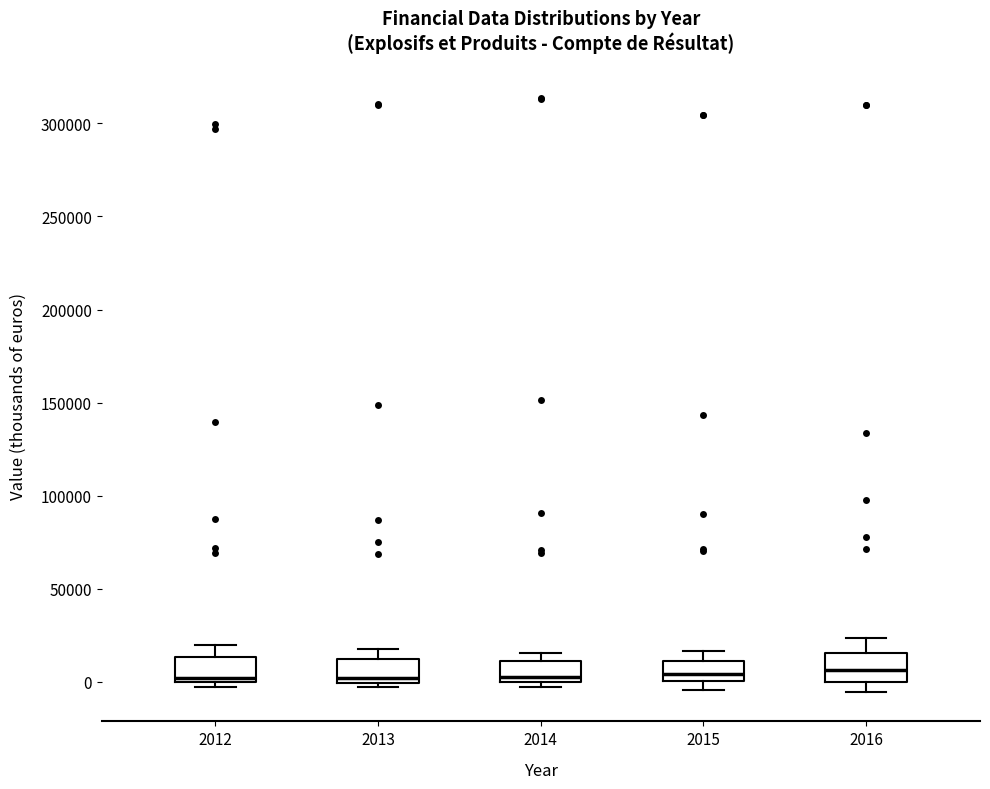

Reading left to right, read every box against the y-axis: the position of its median line, the range the box covers, and the ends of its whiskers. The values are not printed on the chart, so give them approximately, as read against the axis.

2012: median 0 (just above the box's lower edge), box 0 to 15000, whiskers 0 (just below the box's lower edge) to 20000
2013: median 0 (just above the box's lower edge), box 0 to 15000, whiskers -5000 to 20000
2014: median 5000, box 0 to 10000, whiskers -5000 to 15000
2015: median 5000, box 0 to 10000, whiskers -5000 to 15000
2016: median 5000, box 0 to 15000, whiskers -5000 to 25000